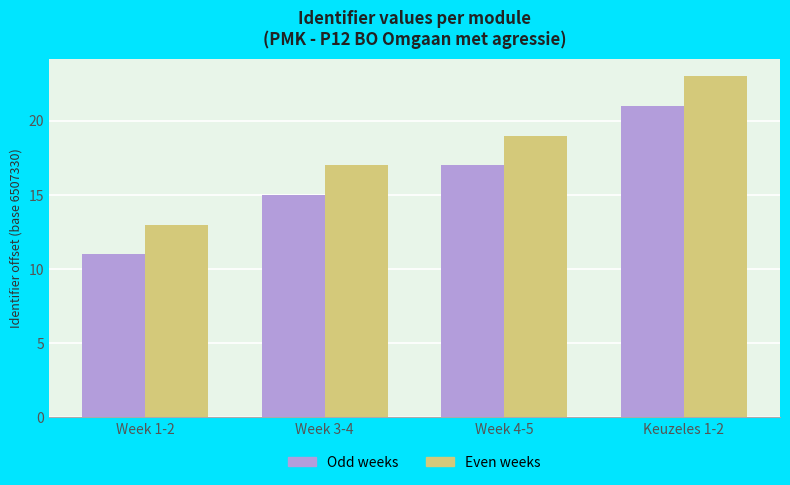

How many data points does each series have?

4